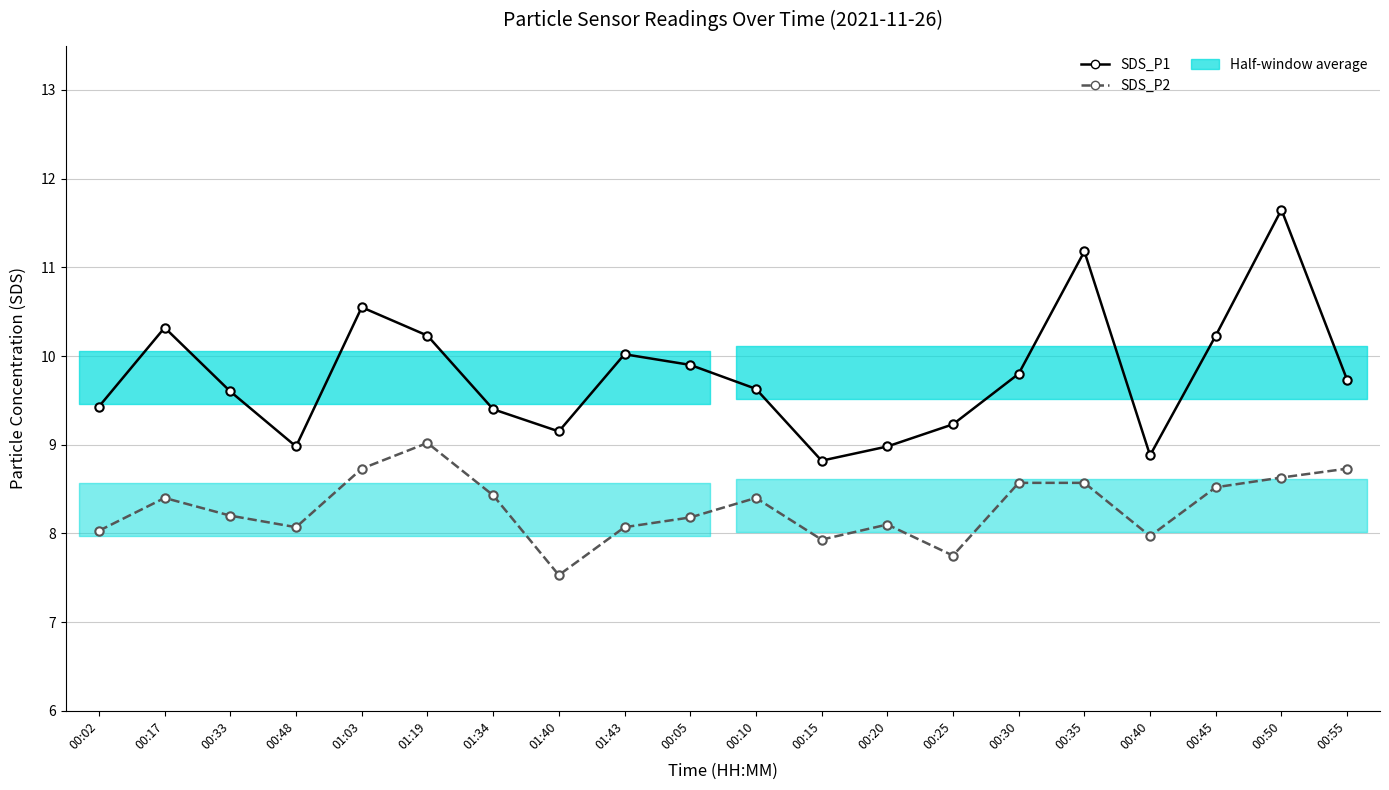

What is the total value across all series at 00:50?

20.3